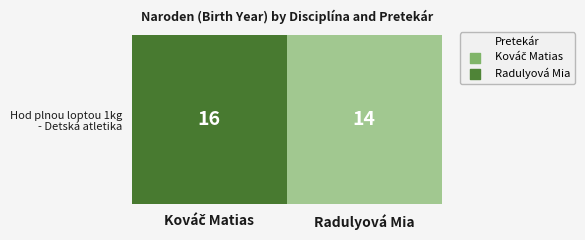

What is the change in value from Kováč Matias to Radulyová Mia?

-2